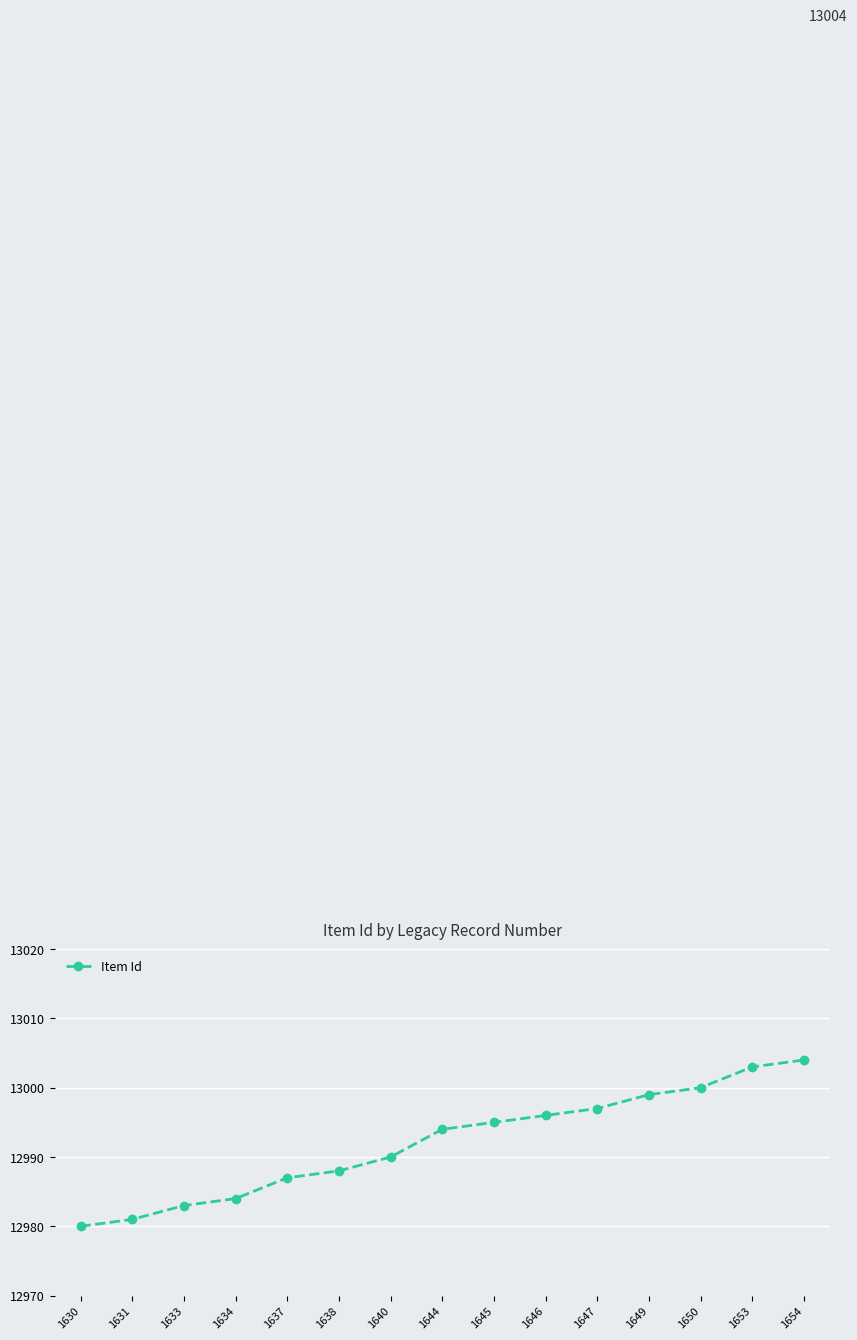

What is the value of the 14th point from the left?

13003